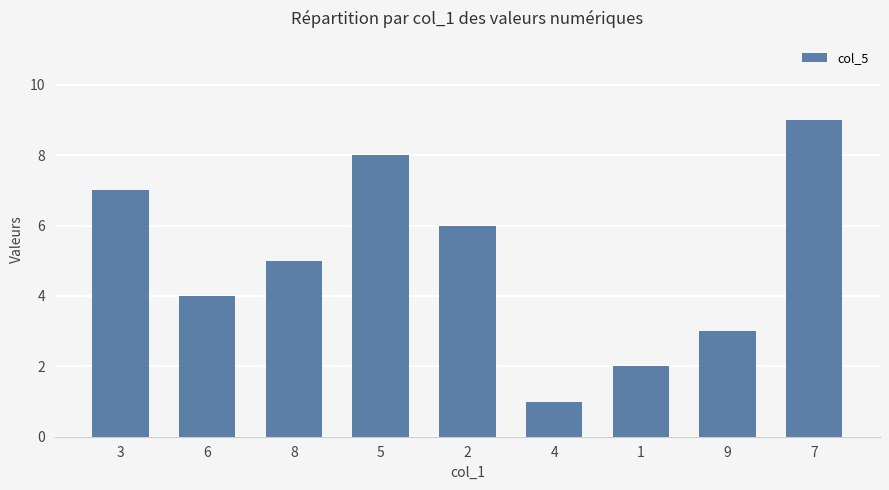

What is the value of the 6th bar from the left?

1